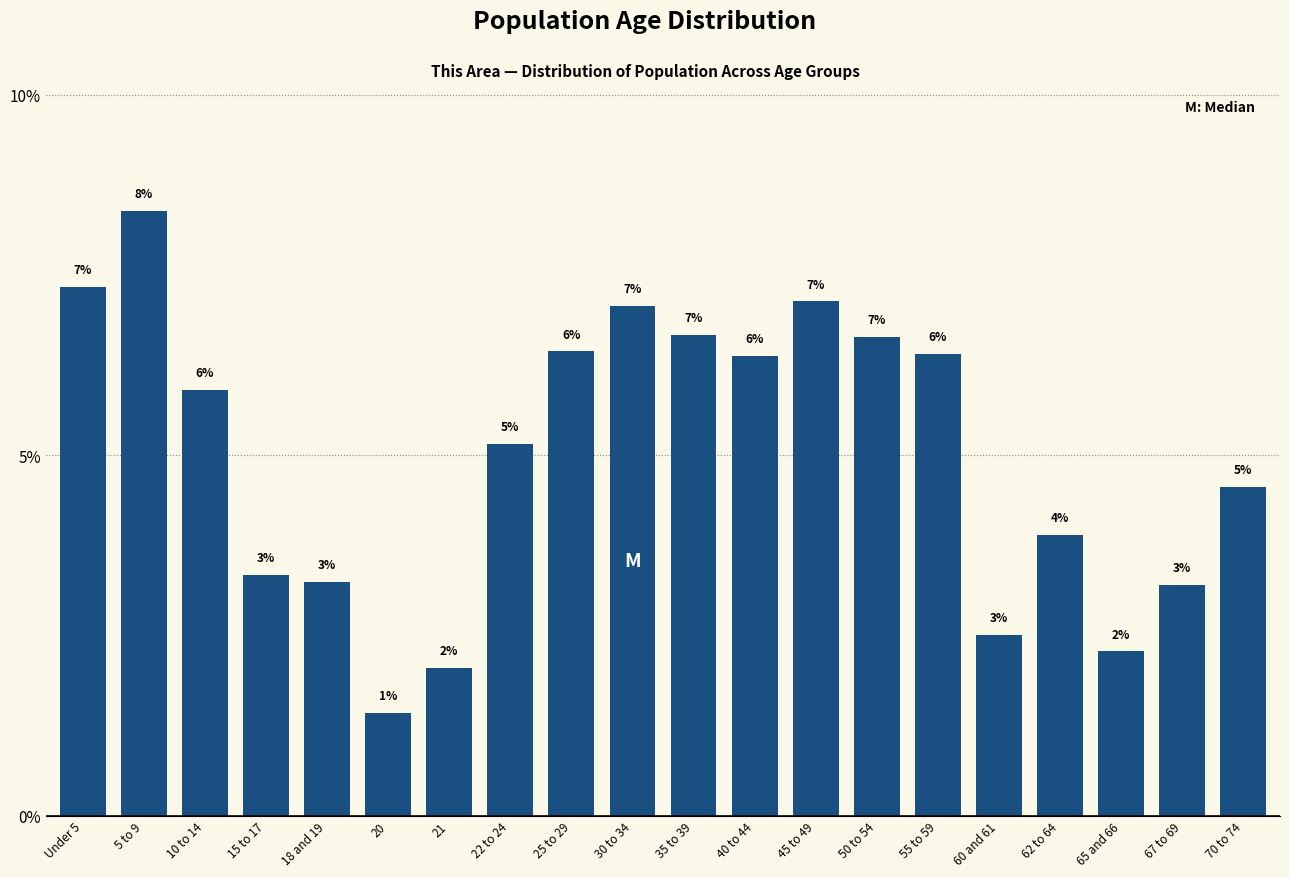

Does the chart contain any negative values?

No